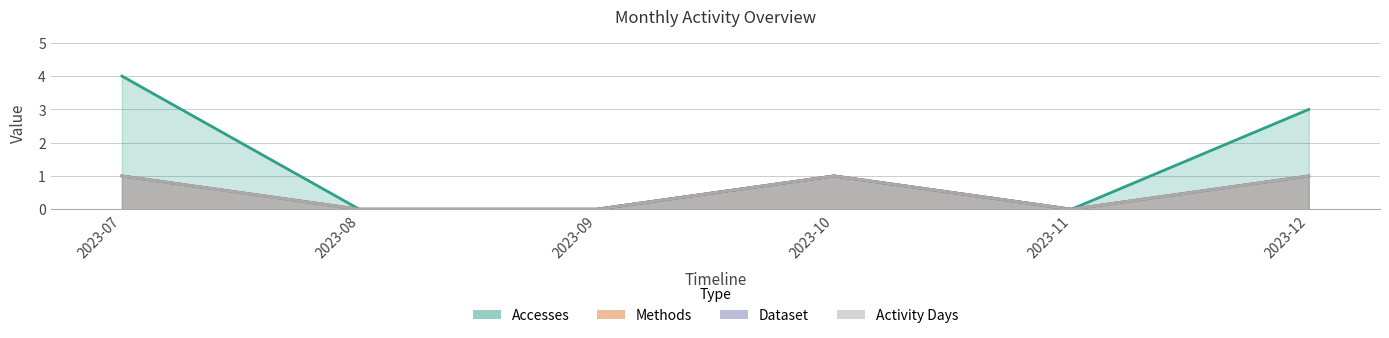

List the series in order of their peak value, highest first.

Accesses, Methods, Dataset, Activity Days